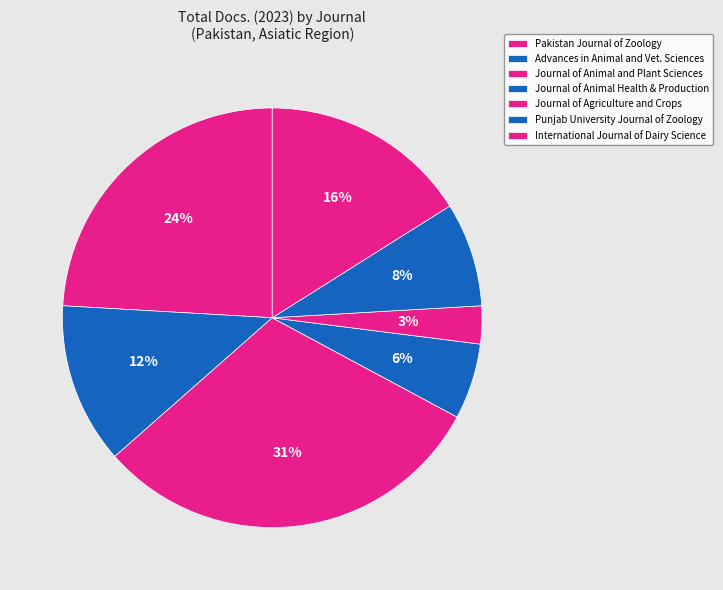

Count the number of slices in the pie.

7